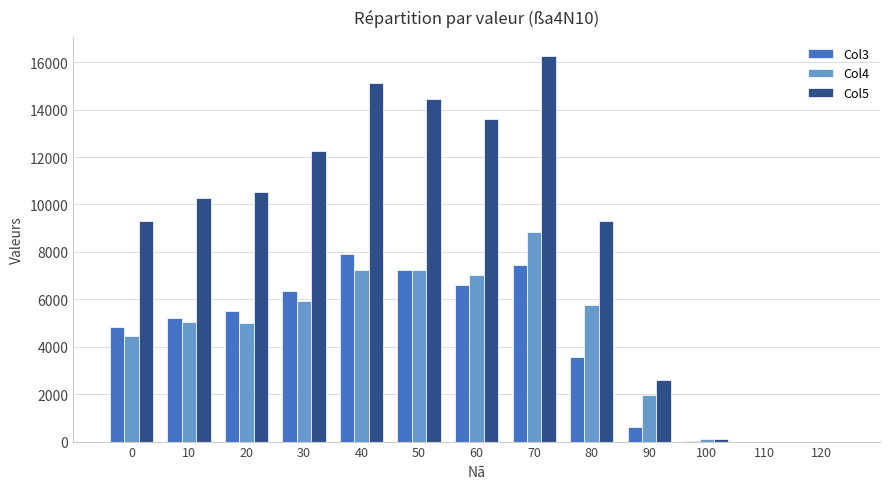

What value does the Col3 series have at 80, to the nearest 100?

3500